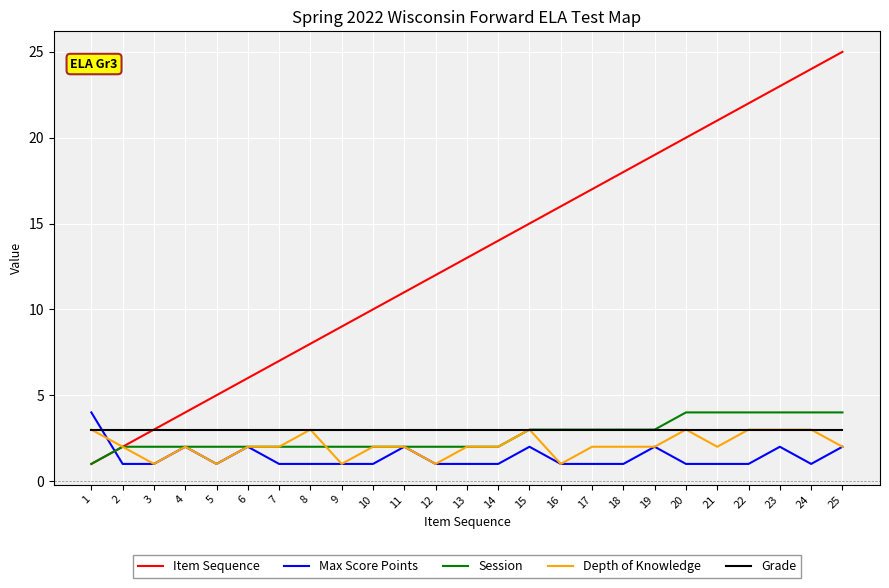

Which label corresponds to the largest value in the chart?

25